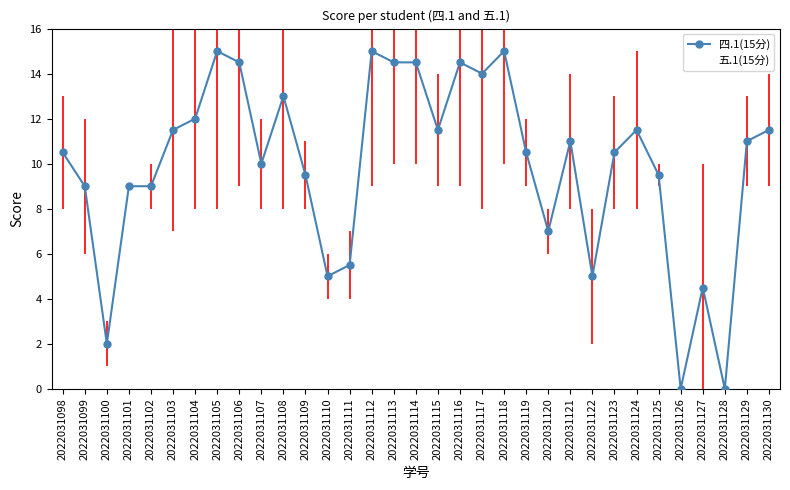

What is the highest value of the 五.1(15分) series?

10.0